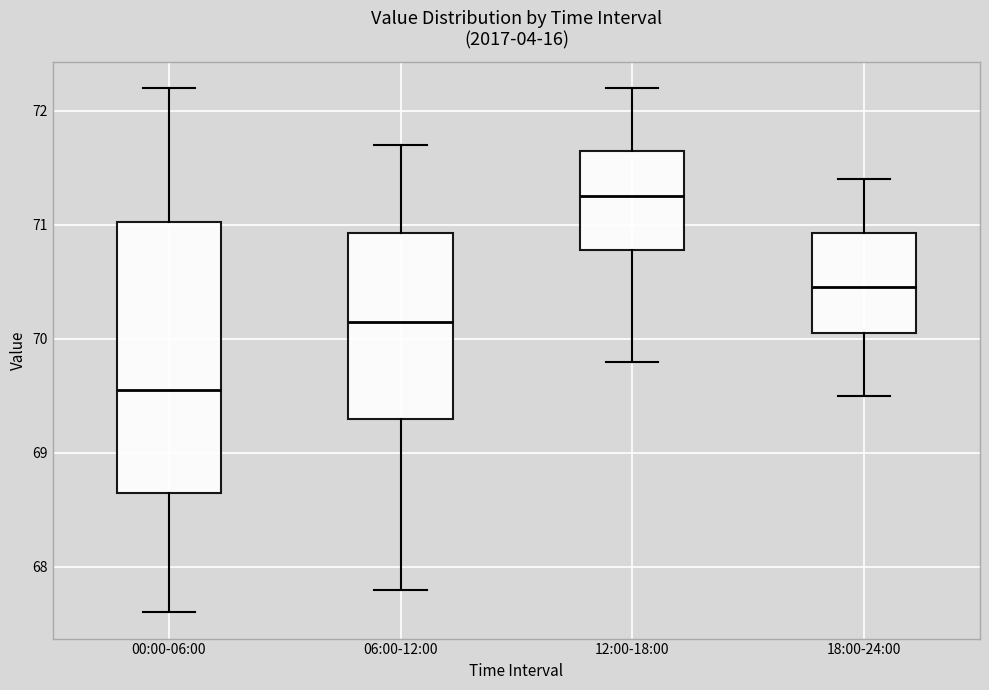

Reading left to right, transcribe this box plot: for each box, give where its median line is, the range the box spans, and where its two whiskers end, as read against the y-axis. The values are not printed on the chart, so give them approximately, as read against the axis.

00:00-06:00: median 69.6, box 68.7 to 71.0, whiskers 67.6 to 72.2
06:00-12:00: median 70.2, box 69.3 to 70.9, whiskers 67.8 to 71.7
12:00-18:00: median 71.3, box 70.8 to 71.7, whiskers 69.8 to 72.2
18:00-24:00: median 70.5, box 70.1 to 70.9, whiskers 69.5 to 71.4